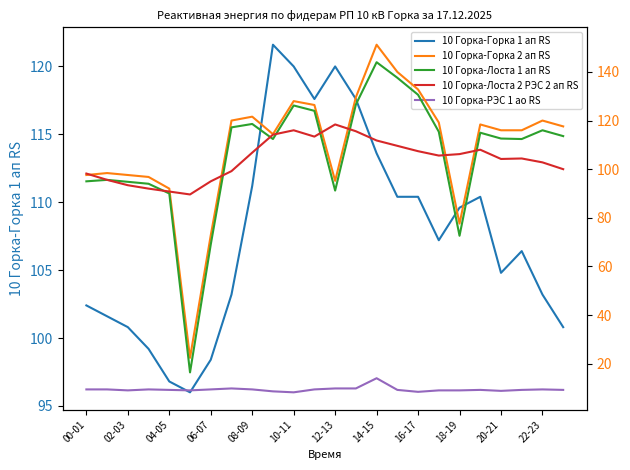

Reading left to right, what are all the values shown in this chart?

10 Горка-Горка 1 ап RS: 102.4	101.6	100.8	99.2	96.8	96.0	98.4	103.2	111.2	121.6	120.0	117.6	120.0	117.6	113.6	110.4	110.4	107.2	109.6	110.4	104.8	106.4	103.2	100.8
10 Горка-Горка 2 ап RS: 97.6	98.4	97.6	96.8	92.0	22.4	72.8	120.0	121.6	114.4	128.0	126.4	95.2	129.6	151.2	140.0	132.8	119.2	77.6	118.4	116.0	116.0	120.0	117.6
10 Горка-Лоста 1 ап RS: 95.0	95.6	94.8	94.0	90.0	16.4	69.0	117.2	118.6	112.4	126.2	124.0	91.2	126.6	144.0	137.6	130.6	115.4	72.6	115.0	112.6	112.4	116.0	113.6
10 Горка-Лоста 2 РЭС 2 ап RS: 98.2	95.6	93.4	92.0	90.8	89.6	95.0	99.2	106.8	114.2	116.0	113.4	118.4	115.6	111.8	109.6	107.4	105.6	106.2	108.0	104.2	104.4	102.8	100.0
10 Горка-РЭС 1 ао RS: 9.4	9.4	9.0	9.4	9.2	9.0	9.4	9.8	9.4	8.6	8.2	9.4	9.8	9.8	14.0	9.2	8.4	9.0	9.0	9.2	8.8	9.2	9.4	9.2